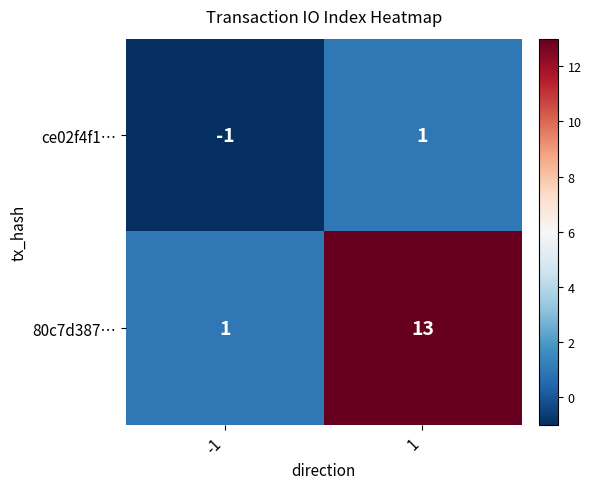

Reading left to right, transcribe all the data shown in this chart.

ce02f4f1…: -1	1
80c7d387…: 1	13